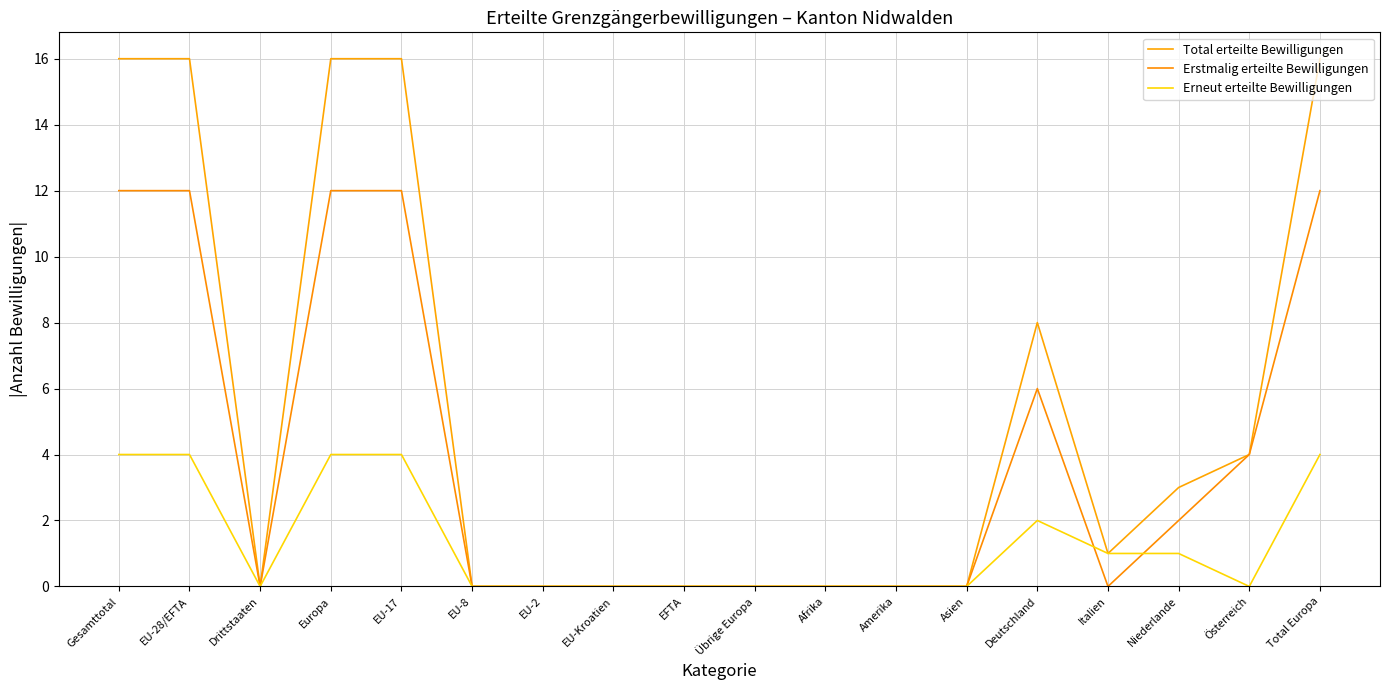

True or false: Total erteilte Bewilligungen has a value of -6 at Afrika.

False